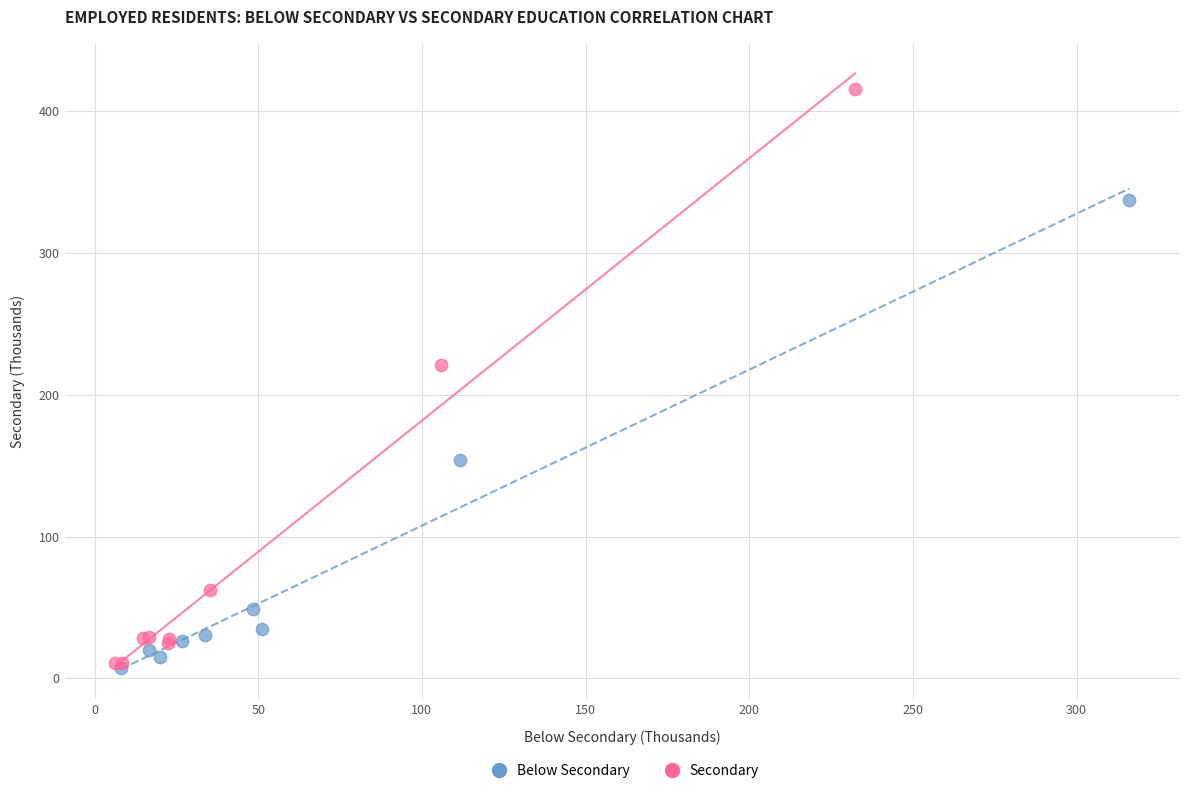

Which series has the widest spread of Y values?

Secondary